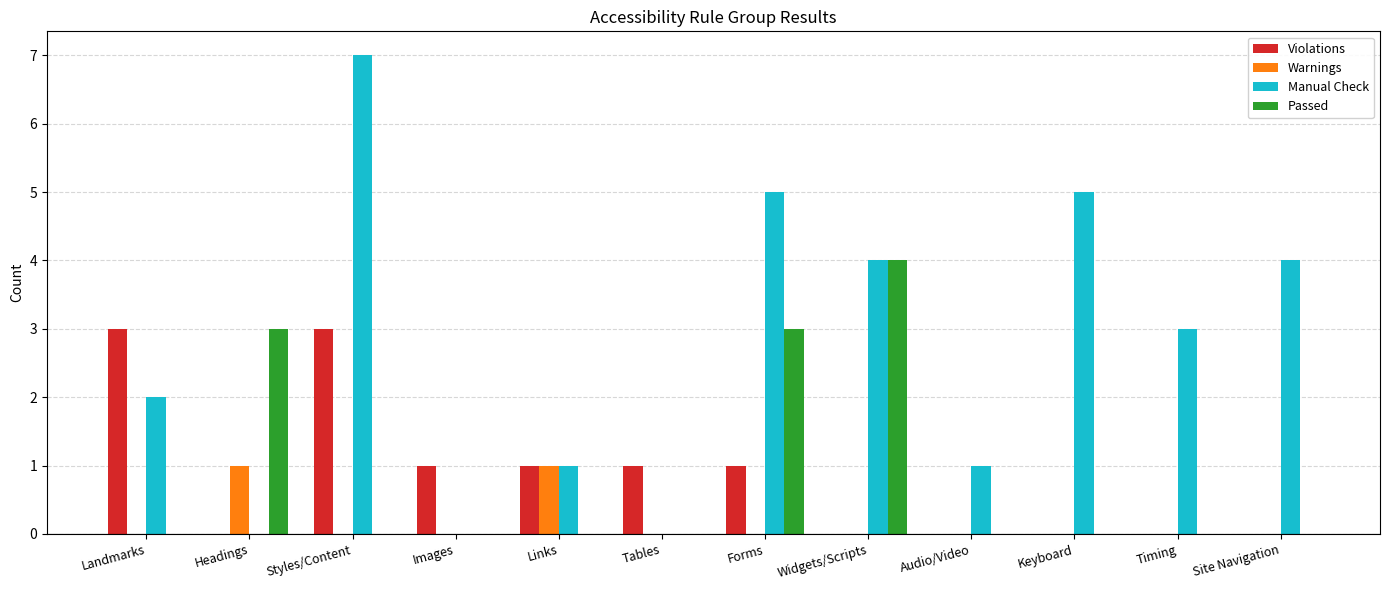

The value of Warnings at Site Navigation is 0. True or false?

True